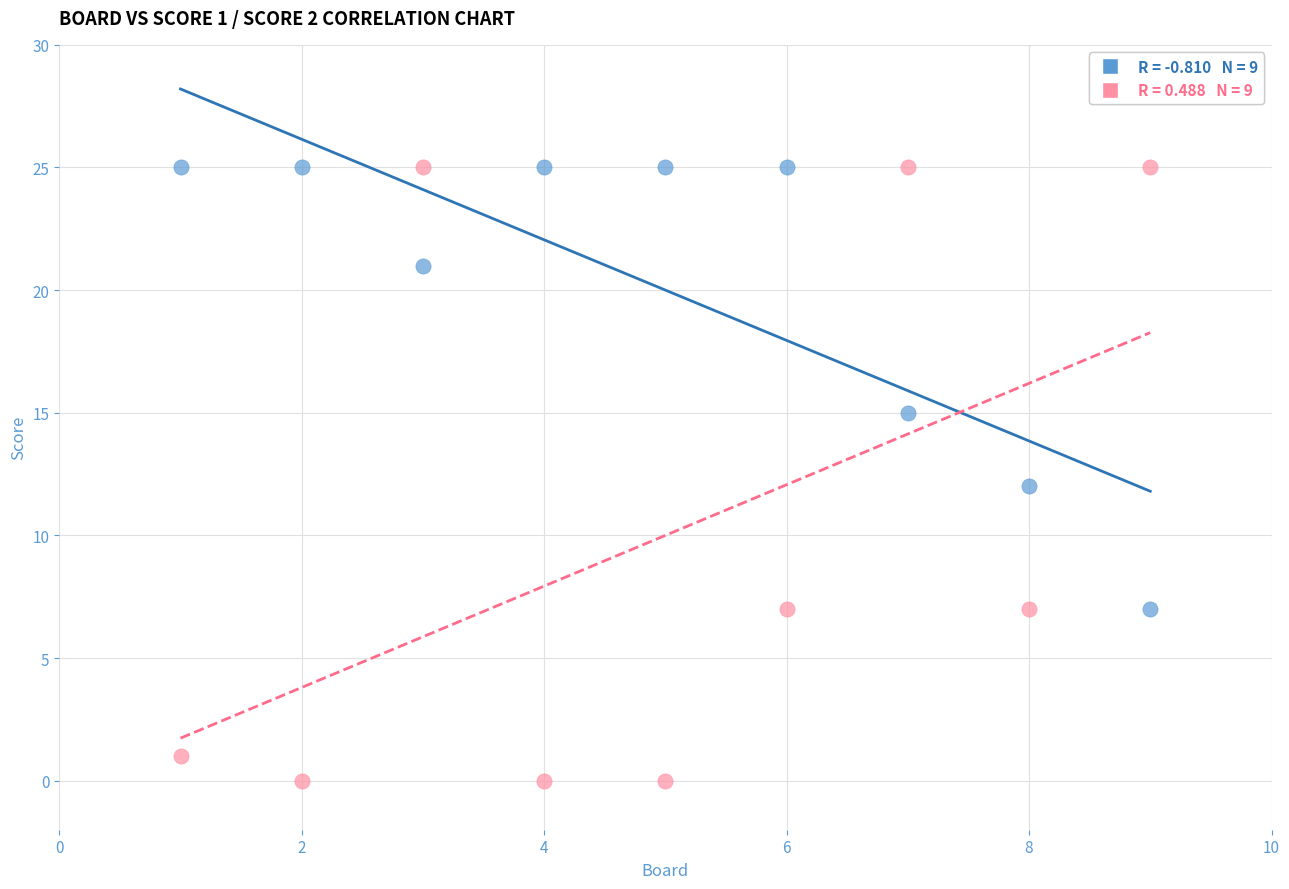

Across all data points, what is the range of Y values (max minus min)?

25